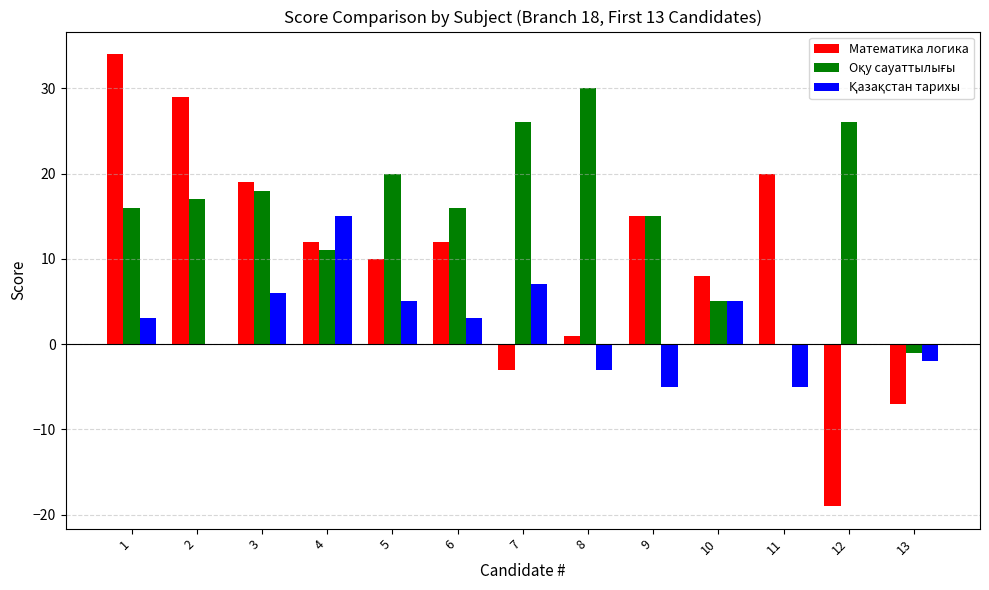

What is the total value across all series at 4?

38